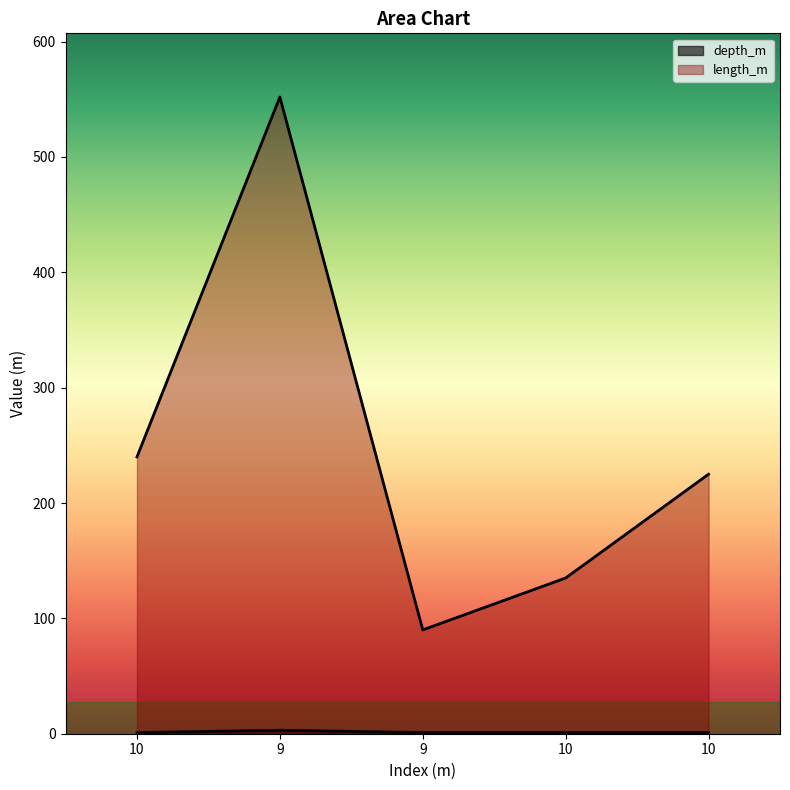

True or false: length_m and depth_m cross at least once.

False